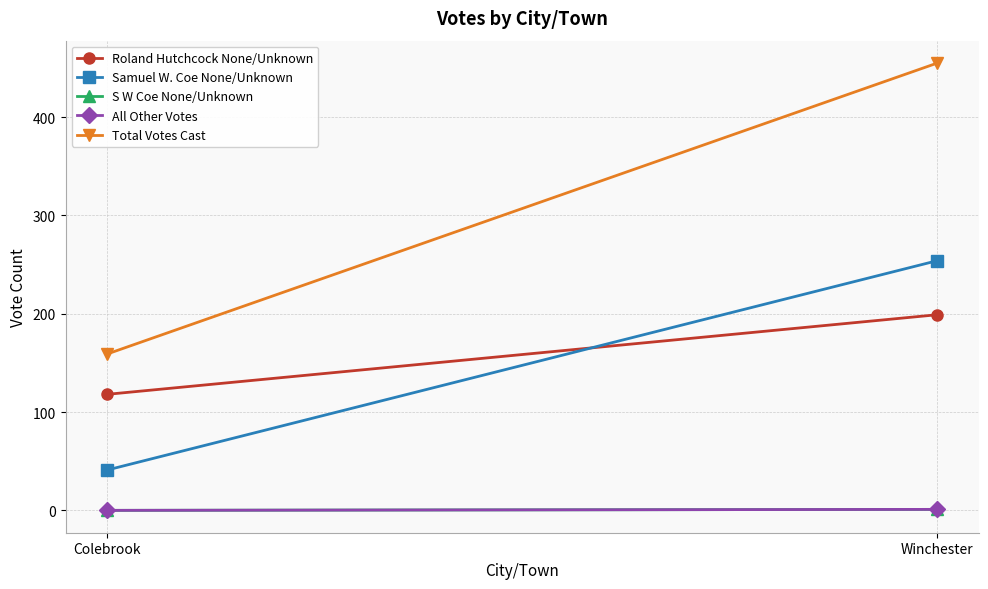

How many lines are shown in the chart?

5